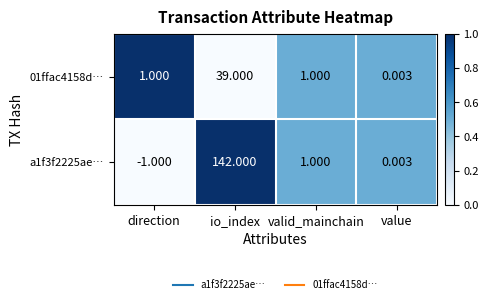

What is the greatest value displayed?

142.0